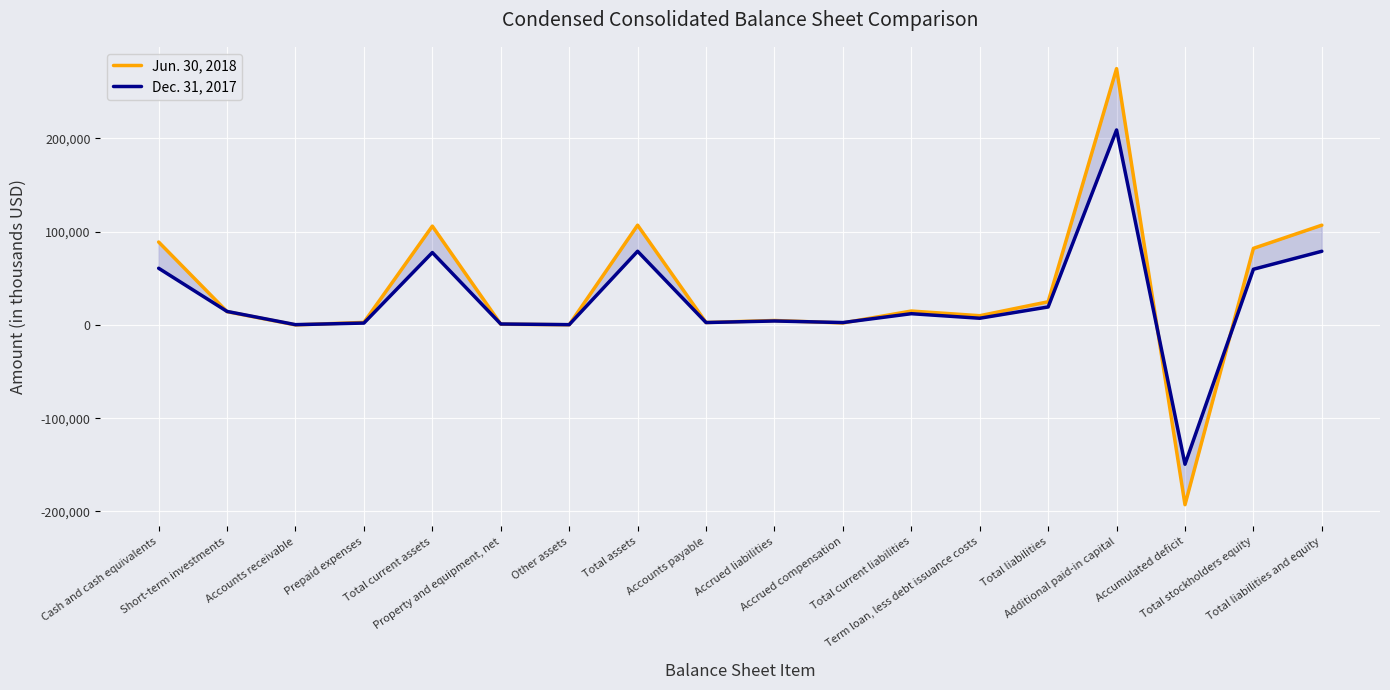

What is the average value of the Jun. 30, 2018 series?

36141